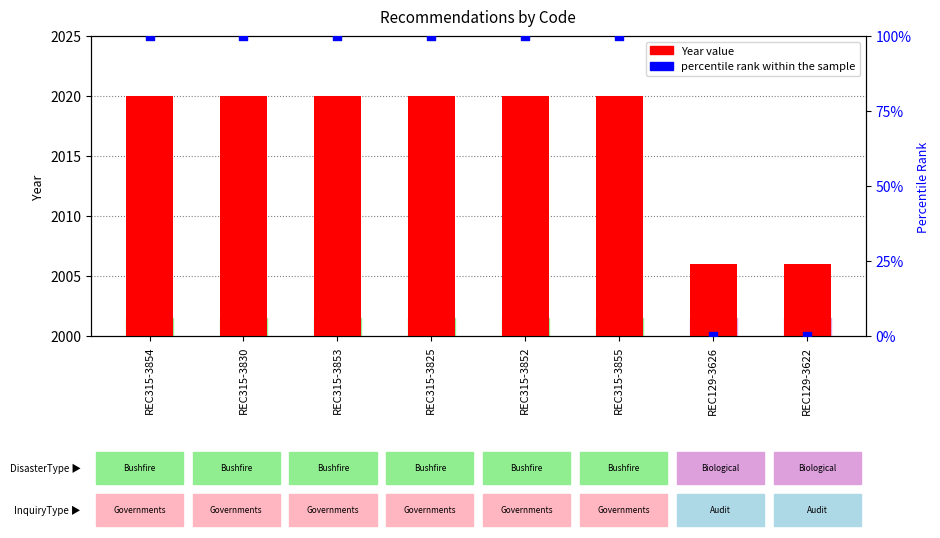

Is the value of percentile rank within the sample at REC315-3855 greater than the value of Year at REC129-3622?

No